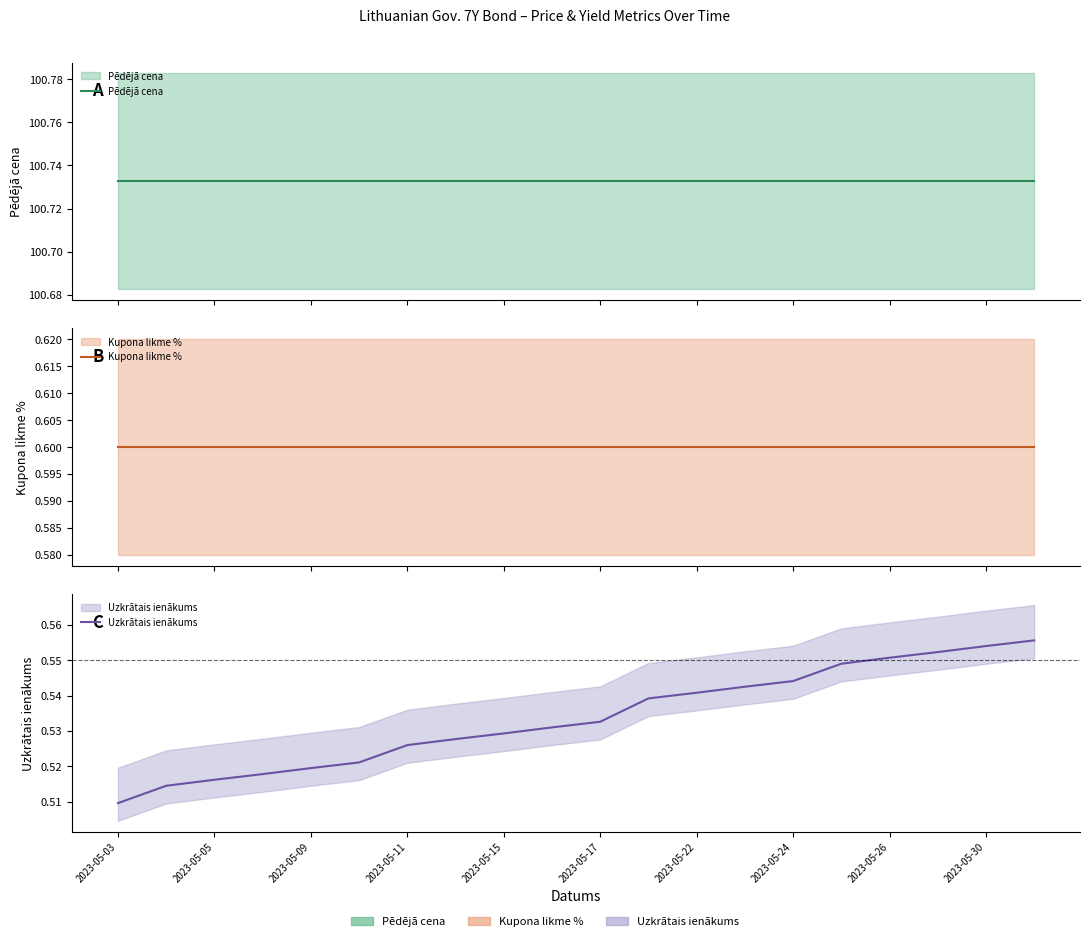

At how many categories does at least one series exceed 84?

20